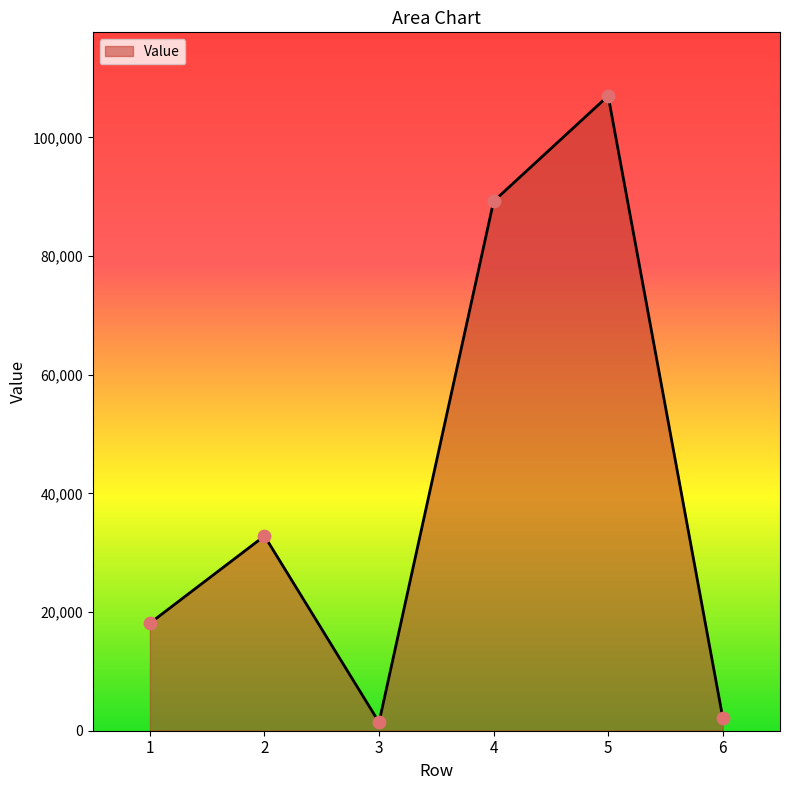

What is the change in value from 1 to 5?

+88887